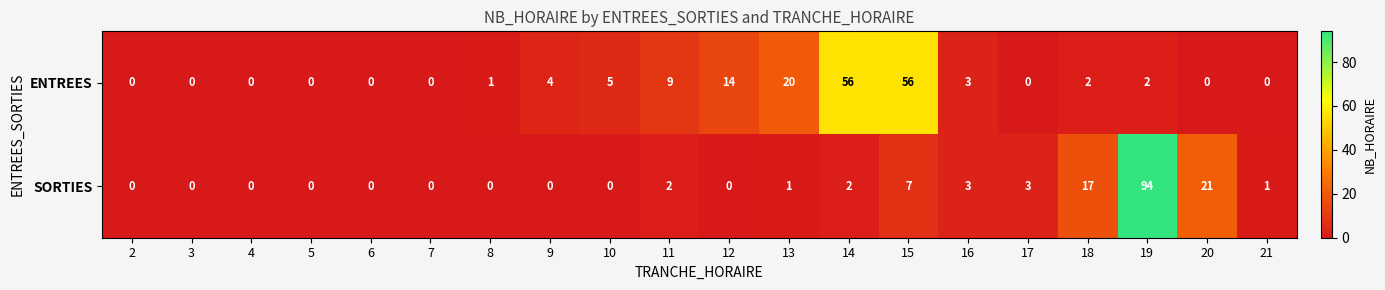

How many values in SORTIES are above zero?

10